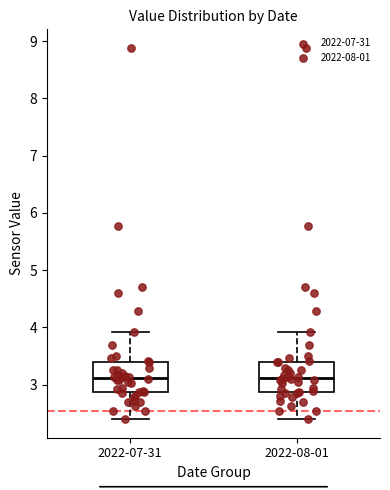

Where does the upper whisker of the box for 2022-08-01 end on the y-axis? The values are not printed on the chart, so give them approximately, as read against the axis.

3.9